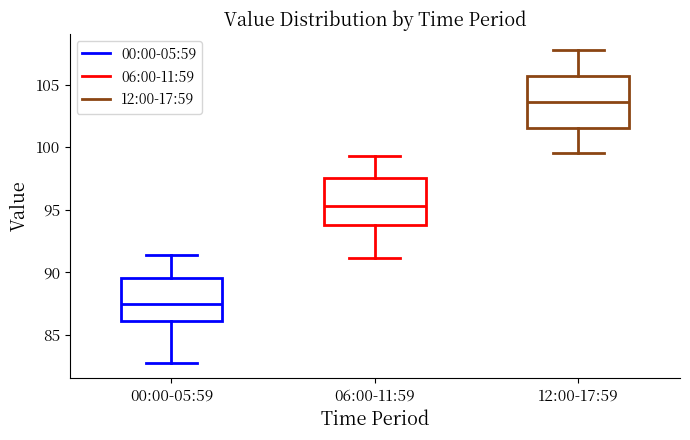

Which box has the lowest median line?

00:00-05:59